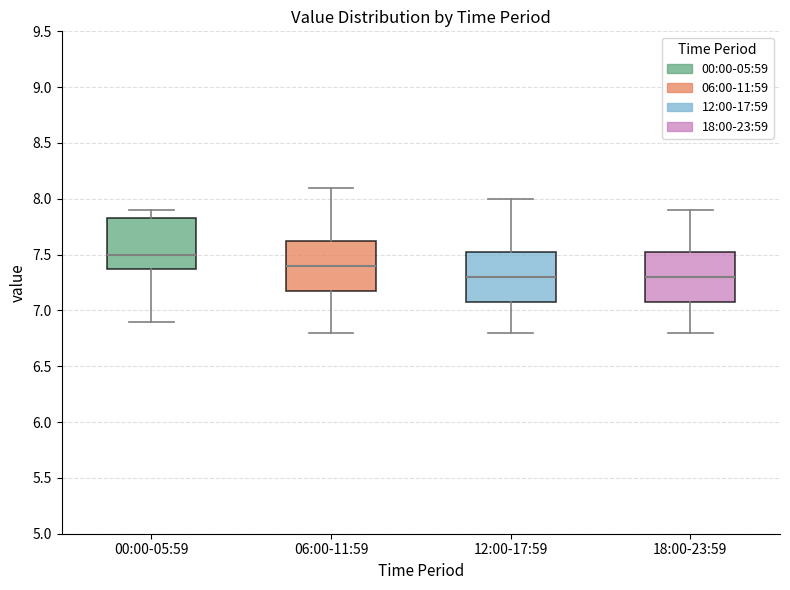

Reading left to right, transcribe this box plot: for each box, give where its median line is, the range the box spans, and where its two whiskers end, as read against the y-axis. The values are not printed on the chart, so give them approximately, as read against the axis.

00:00-05:59: median 7.50, box 7.40 to 7.85, whiskers 6.90 to 7.90
06:00-11:59: median 7.40, box 7.20 to 7.65, whiskers 6.80 to 8.10
12:00-17:59: median 7.30, box 7.10 to 7.55, whiskers 6.80 to 8.00
18:00-23:59: median 7.30, box 7.10 to 7.55, whiskers 6.80 to 7.90